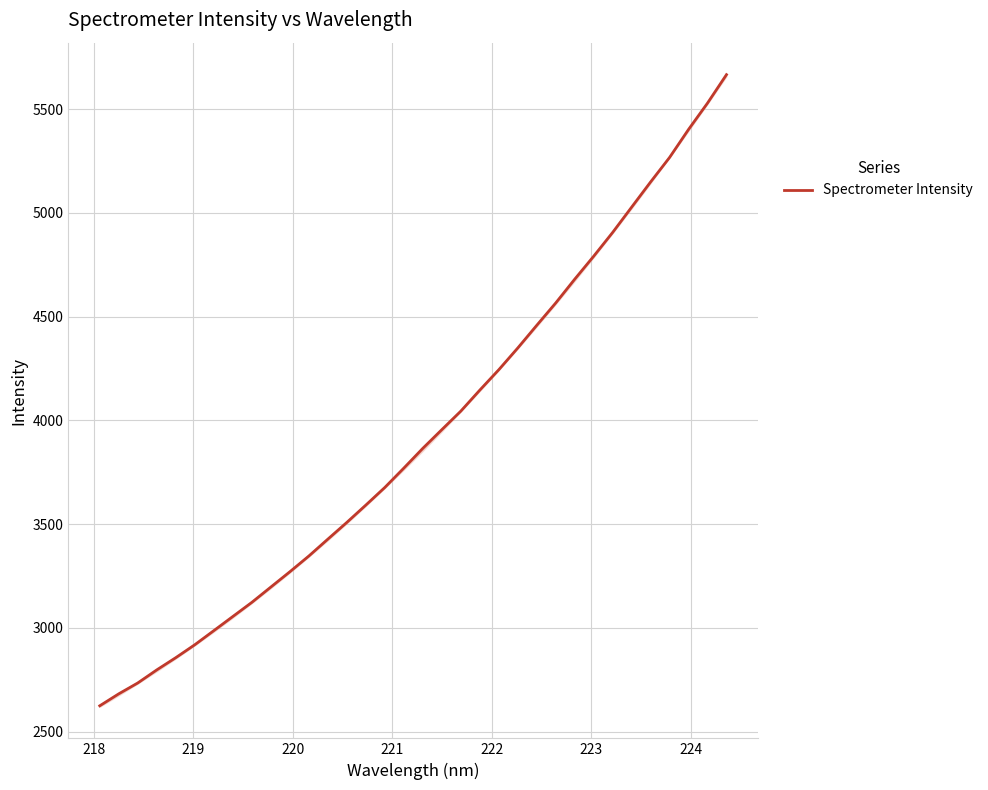

What is the lowest value of the Spectrometer Intensity series?

2624.0